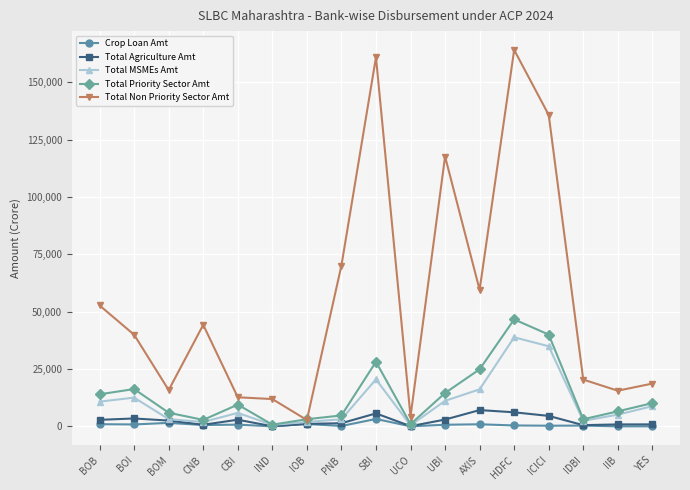

What is the smallest value displayed?

56.3